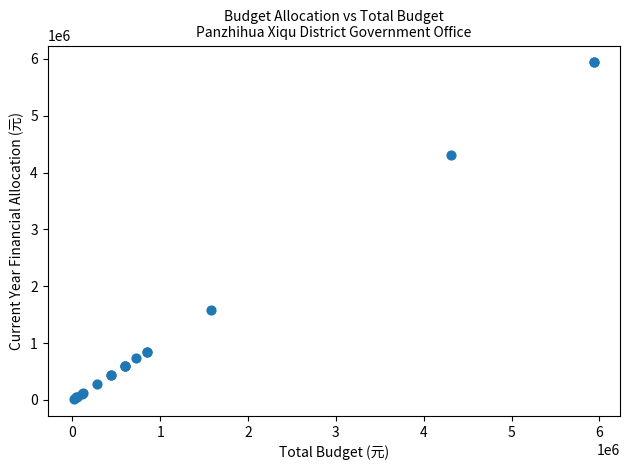

What Y value in the scatter plot is closest to 2976121?

4309463.2